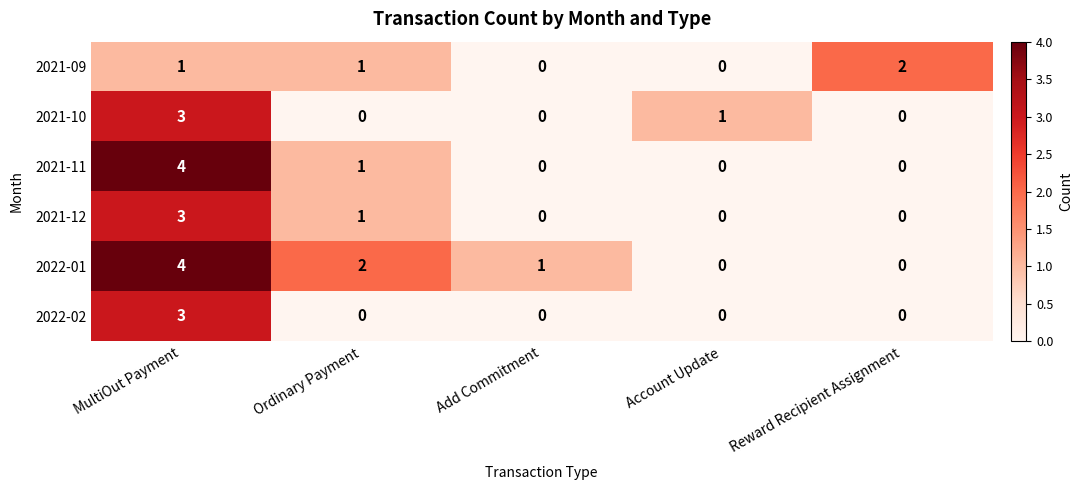

Reading left to right, transcribe all the data shown in this chart.

2021-09: MultiOut Payment=1	Ordinary Payment=1	Add Commitment=0	Account Update=0	Reward Recipient Assignment=2
2021-10: MultiOut Payment=3	Ordinary Payment=0	Add Commitment=0	Account Update=1	Reward Recipient Assignment=0
2021-11: MultiOut Payment=4	Ordinary Payment=1	Add Commitment=0	Account Update=0	Reward Recipient Assignment=0
2021-12: MultiOut Payment=3	Ordinary Payment=1	Add Commitment=0	Account Update=0	Reward Recipient Assignment=0
2022-01: MultiOut Payment=4	Ordinary Payment=2	Add Commitment=1	Account Update=0	Reward Recipient Assignment=0
2022-02: MultiOut Payment=3	Ordinary Payment=0	Add Commitment=0	Account Update=0	Reward Recipient Assignment=0